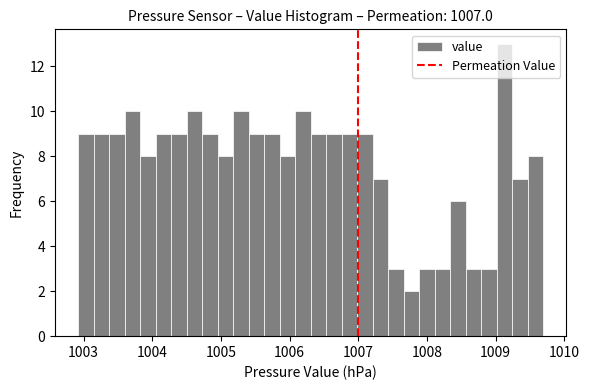

Read against the x-axis, roughly where is the centre of the tallest bar?

1009.1